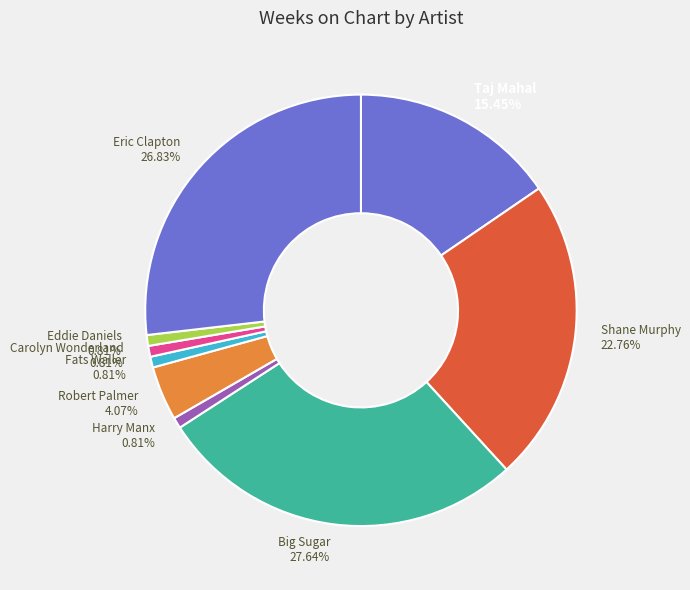

What is the ratio of the value at Big Sugar 27.64% to the value at Carolyn Wonderland 0.81%?

34.0